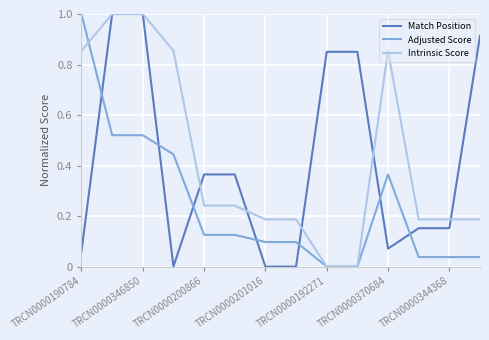

After their last crossing, which series has the higher values: Adjusted Score or Intrinsic Score?

Intrinsic Score